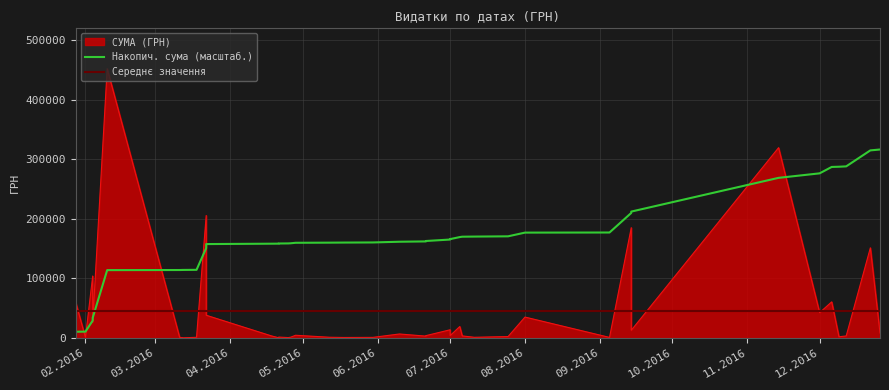

At how many categories does at least one series exceed 284752?

5